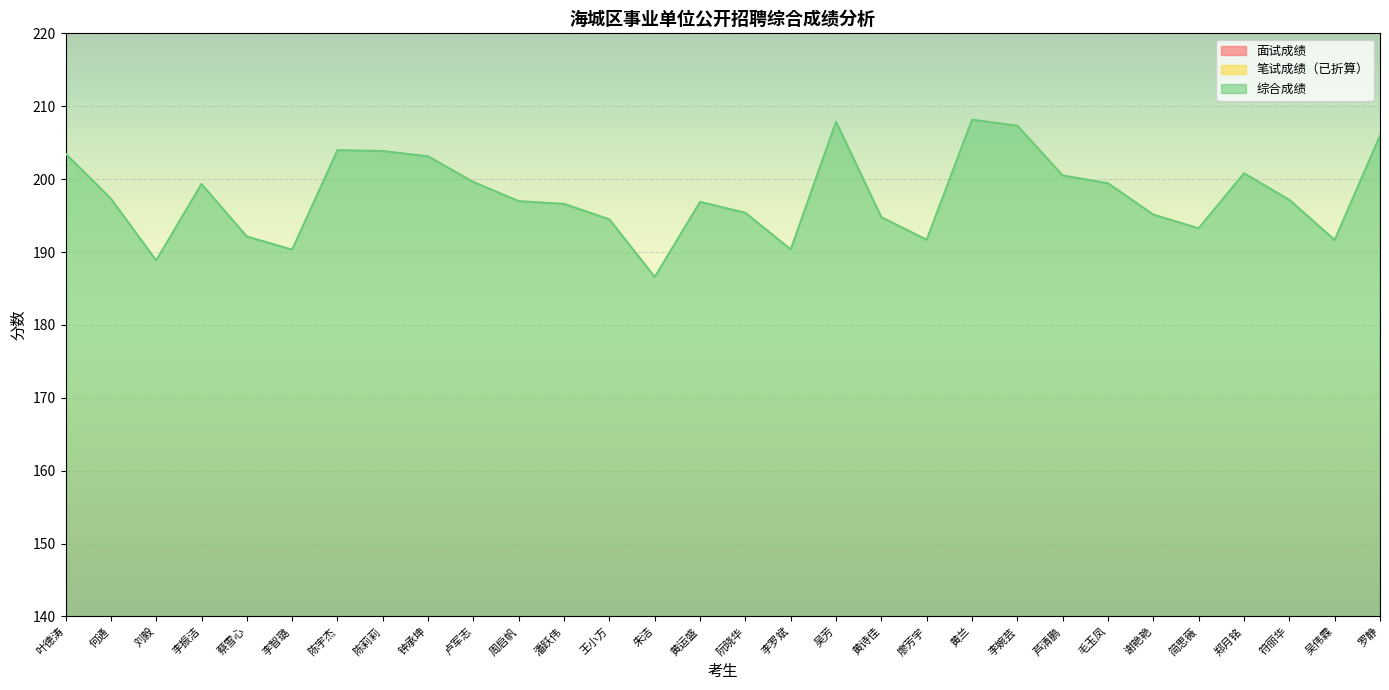

What is the minimum value for 综合成绩?

186.6